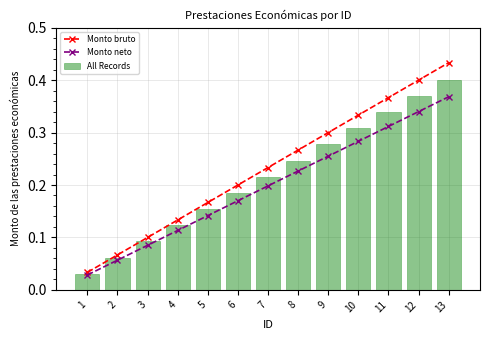

The Monto bruto series shows 0.2 at 12. True or false?

False